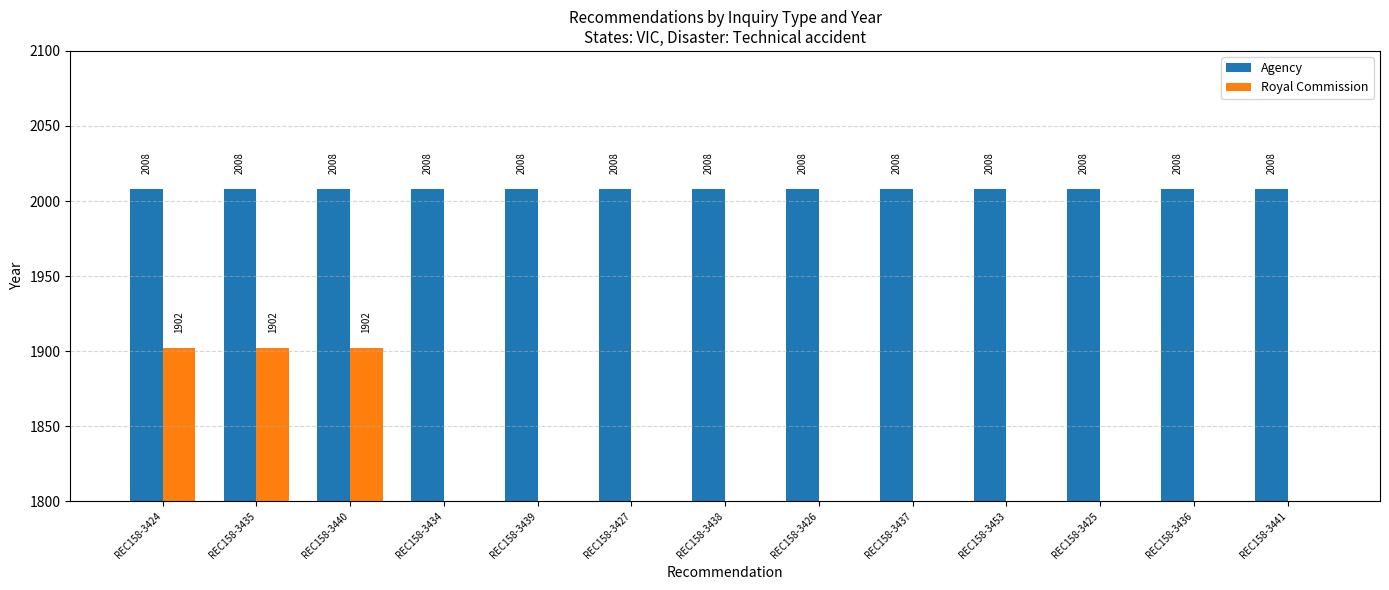

At which category is the sum across all series the highest?

REC158-3424